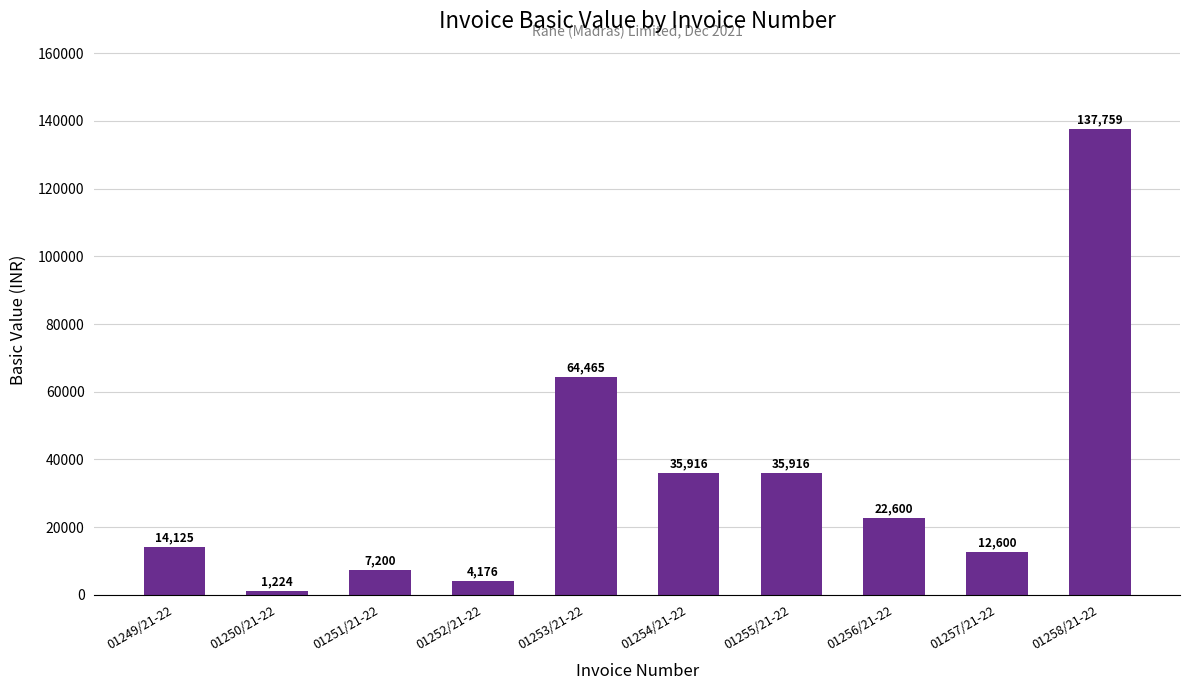

What value does the data have at 01258/21-22?

137759.2